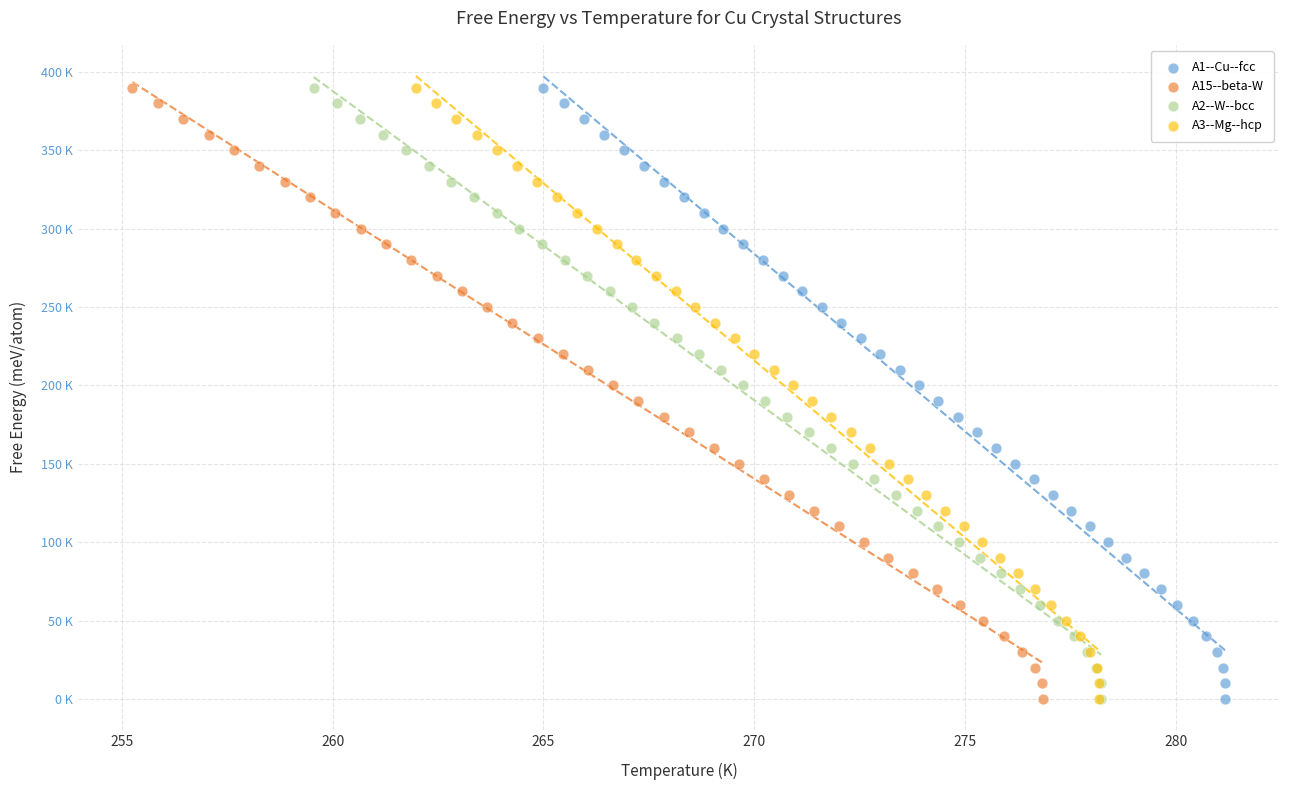

What are all the series names shown in the legend?

A1--Cu--fcc, A15--beta-W, A2--W--bcc, A3--Mg--hcp